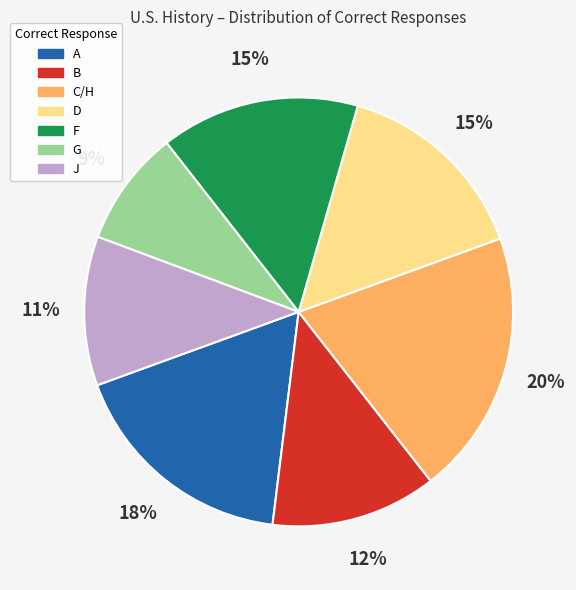

Is there a majority slice in this chart?

No